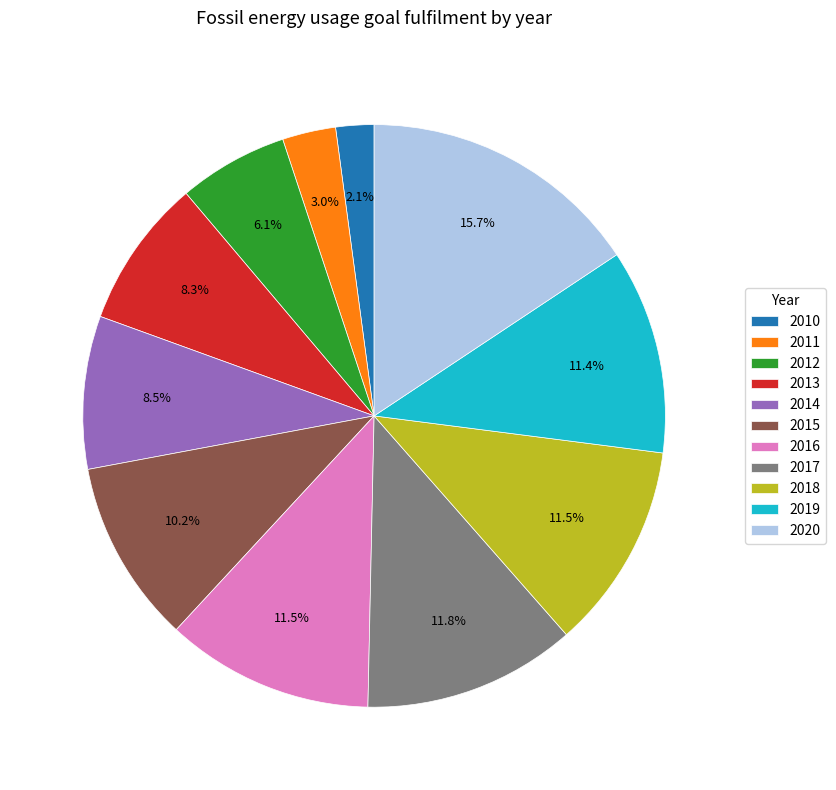

What is the ratio of the value at 2016 to the value at 2015?

1.1